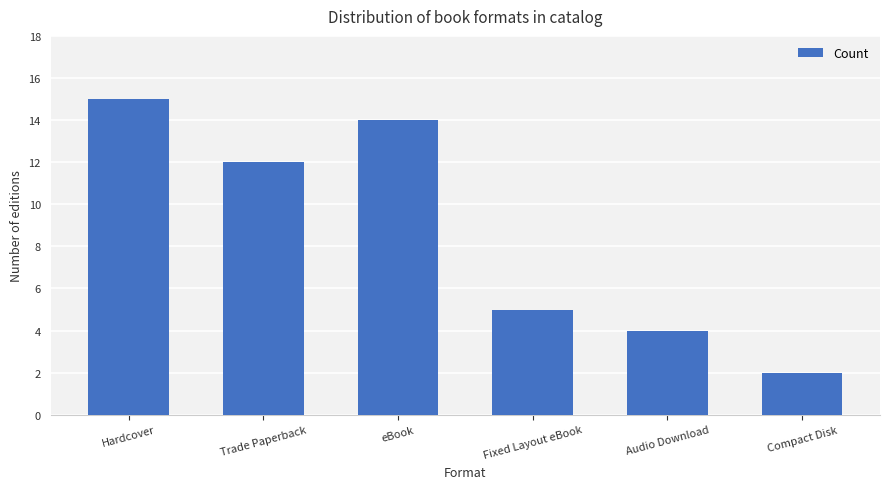

Which label corresponds to the largest value in the chart?

Hardcover